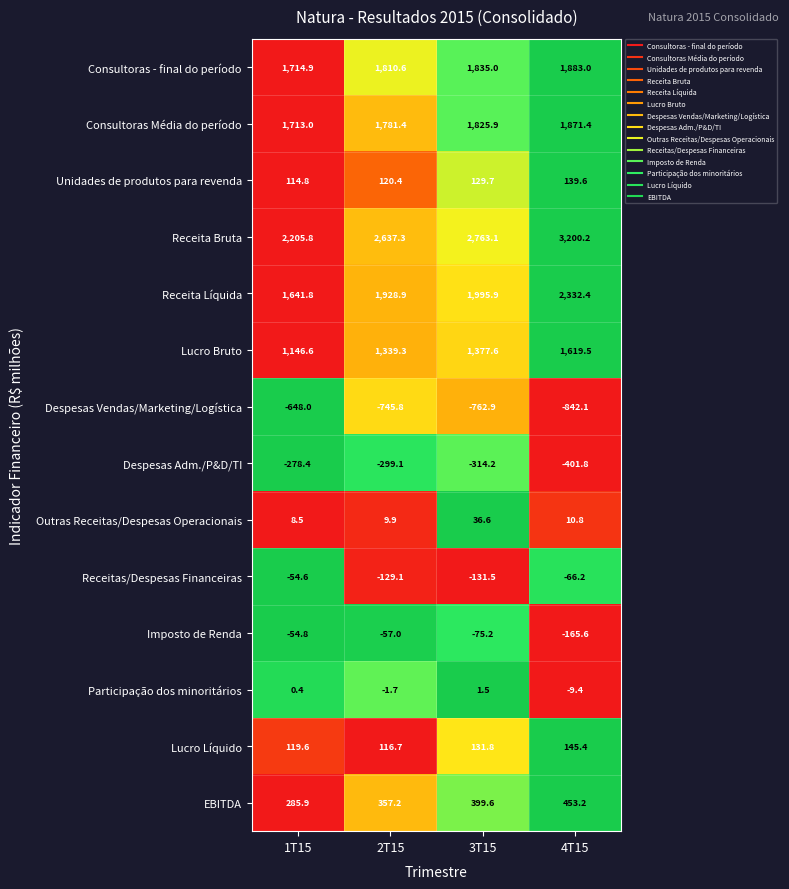

The Receita Líquida series shows 1641.8 at 1T15. True or false?

True